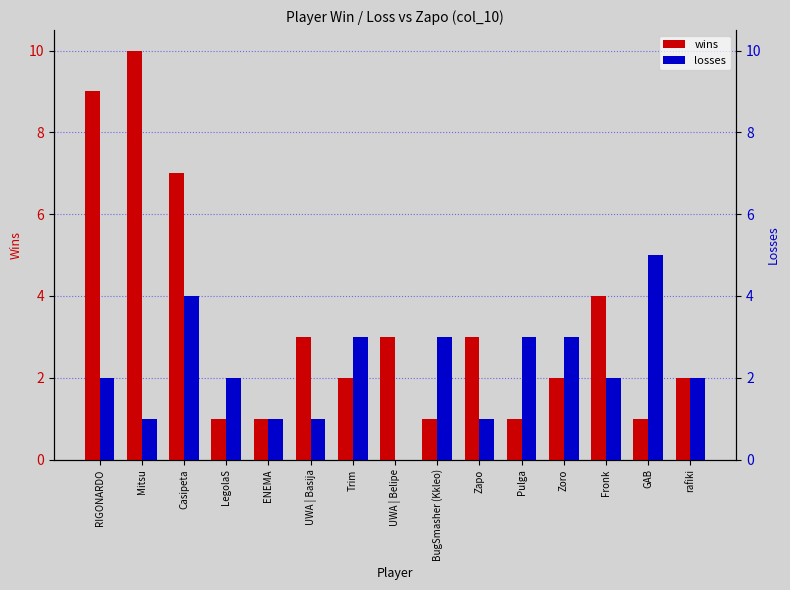

What is the sum of all wins values?

50